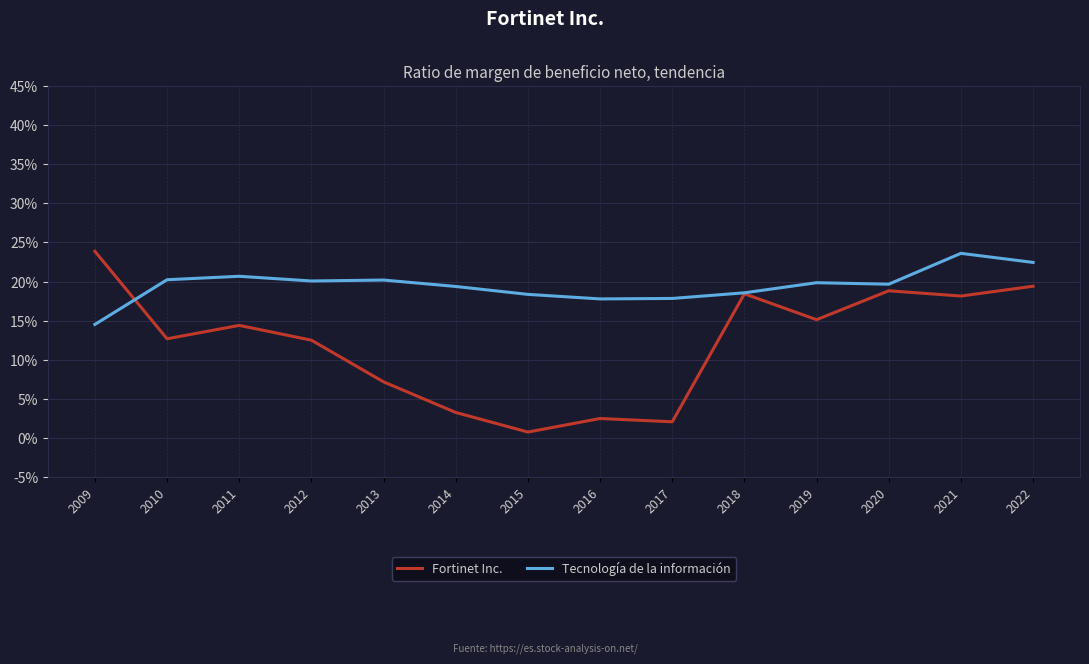

What are all the series names shown in the legend?

Fortinet Inc., Tecnología de la información